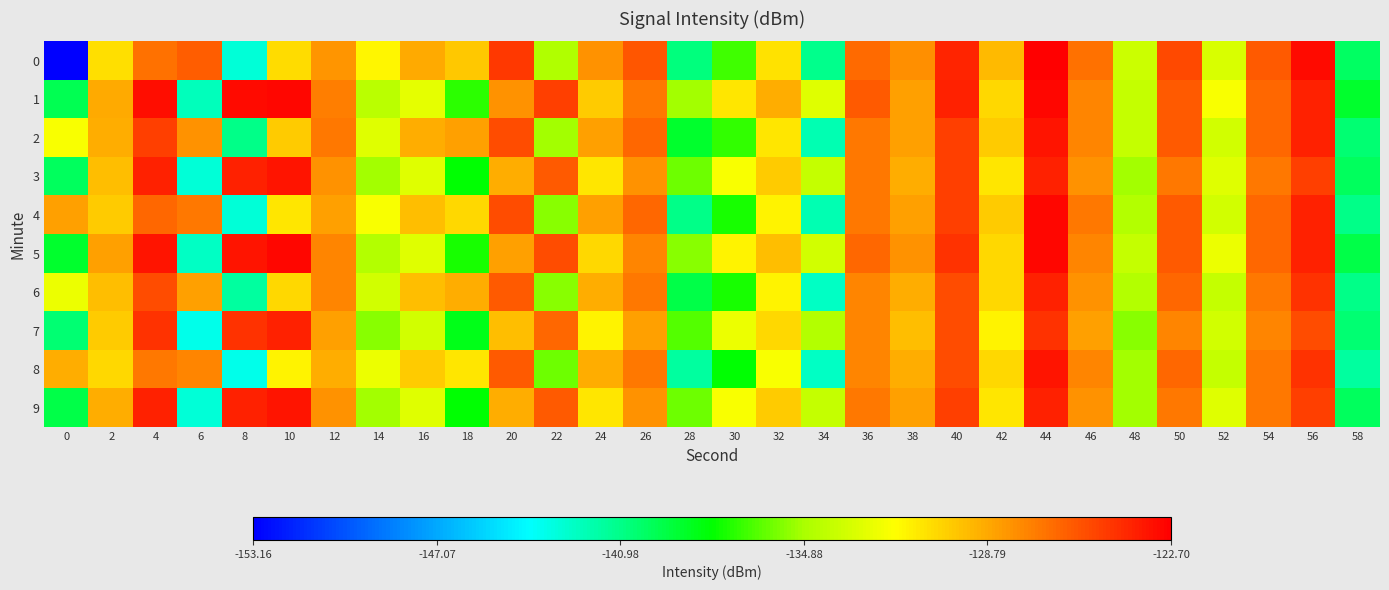

Reading left to right, transcribe all the data shown in this chart.

0: 0=-153.2	2=-130.8	4=-126.8	6=-126.1	8=-143.0	10=-130.6	12=-128.1	14=-131.5	16=-128.9	18=-129.9	20=-124.8	22=-134.6	24=-128.0	26=-125.9	28=-140.7	30=-136.8	32=-130.8	34=-141.1	36=-126.5	38=-127.9	40=-124.1	42=-129.4	44=-122.7	46=-126.8	48=-133.7	50=-125.4	52=-133.3	54=-126.0	56=-123.2	58=-140.1
1: 0=-139.8	2=-128.8	4=-123.3	6=-142.2	8=-123.2	10=-123.0	12=-127.3	14=-134.3	16=-132.7	18=-137.2	20=-128.0	22=-125.0	24=-130.0	26=-127.0	28=-135.0	30=-131.0	32=-129.0	34=-133.0	36=-126.0	38=-128.5	40=-124.0	42=-130.5	44=-123.0	46=-127.5	48=-134.0	50=-126.0	52=-132.0	54=-126.5	56=-124.0	58=-139.0
2: 0=-132.0	2=-129.0	4=-125.0	6=-128.0	8=-141.0	10=-130.0	12=-127.0	14=-133.0	16=-129.0	18=-128.5	20=-125.5	22=-135.0	24=-128.5	26=-126.5	28=-139.0	30=-137.0	32=-131.0	34=-142.0	36=-127.0	38=-128.5	40=-125.0	42=-130.0	44=-123.5	46=-127.5	48=-134.0	50=-126.0	52=-133.5	54=-126.5	56=-124.0	58=-140.5
3: 0=-140.0	2=-129.5	4=-124.0	6=-143.0	8=-124.0	10=-123.5	12=-128.0	14=-135.0	16=-133.0	18=-138.0	20=-129.0	22=-126.0	24=-131.0	26=-128.0	28=-136.0	30=-132.0	32=-130.0	34=-134.0	36=-127.0	38=-129.0	40=-125.0	42=-131.0	44=-124.0	46=-128.0	48=-135.0	50=-127.0	52=-133.0	54=-127.0	56=-125.0	58=-140.0
4: 0=-128.5	2=-130.0	4=-126.5	6=-127.0	8=-143.0	10=-131.0	12=-128.5	14=-132.0	16=-129.5	18=-130.5	20=-125.5	22=-135.5	24=-128.5	26=-126.5	28=-141.0	30=-137.5	32=-131.5	34=-142.0	36=-127.0	38=-128.5	40=-125.0	42=-130.0	44=-123.0	46=-127.0	48=-134.5	50=-126.0	52=-133.5	54=-126.5	56=-124.0	58=-141.0
5: 0=-139.0	2=-128.5	4=-123.5	6=-142.5	8=-123.5	10=-123.0	12=-127.5	14=-134.5	16=-133.0	18=-137.5	20=-128.5	22=-125.5	24=-130.5	26=-127.5	28=-135.5	30=-131.5	32=-129.5	34=-133.5	36=-126.5	38=-128.0	40=-124.5	42=-130.5	44=-123.0	46=-127.5	48=-134.0	50=-126.0	52=-132.5	54=-126.5	56=-124.0	58=-139.5
6: 0=-132.5	2=-129.5	4=-125.5	6=-128.5	8=-141.5	10=-130.5	12=-127.5	14=-133.5	16=-129.5	18=-129.0	20=-126.0	22=-135.5	24=-129.0	26=-127.0	28=-139.5	30=-137.5	32=-131.5	34=-142.5	36=-127.5	38=-129.0	40=-125.5	42=-130.5	44=-124.0	46=-128.0	48=-134.5	50=-126.5	52=-134.0	54=-127.0	56=-124.5	58=-141.0
7: 0=-140.5	2=-130.0	4=-124.5	6=-143.5	8=-124.5	10=-124.0	12=-128.5	14=-135.5	16=-133.5	18=-138.5	20=-129.5	22=-126.5	24=-131.5	26=-128.5	28=-136.5	30=-132.5	32=-130.5	34=-134.5	36=-127.5	38=-129.5	40=-125.5	42=-131.5	44=-124.5	46=-128.5	48=-135.5	50=-127.5	52=-133.5	54=-127.5	56=-125.5	58=-140.5
8: 0=-129.0	2=-130.5	4=-127.0	6=-127.5	8=-143.5	10=-131.5	12=-129.0	14=-132.5	16=-130.0	18=-131.0	20=-126.0	22=-136.0	24=-129.0	26=-127.0	28=-141.5	30=-138.0	32=-132.0	34=-142.5	36=-127.5	38=-129.0	40=-125.5	42=-130.5	44=-123.5	46=-127.5	48=-135.0	50=-126.5	52=-134.0	54=-127.0	56=-124.5	58=-141.5
9: 0=-139.5	2=-129.0	4=-124.0	6=-143.0	8=-124.0	10=-123.5	12=-128.0	14=-135.0	16=-133.0	18=-138.0	20=-129.0	22=-126.0	24=-131.0	26=-128.0	28=-136.0	30=-132.0	32=-130.0	34=-134.0	36=-127.0	38=-128.5	40=-125.0	42=-131.0	44=-124.0	46=-128.0	48=-135.0	50=-127.0	52=-133.0	54=-127.0	56=-125.0	58=-140.0